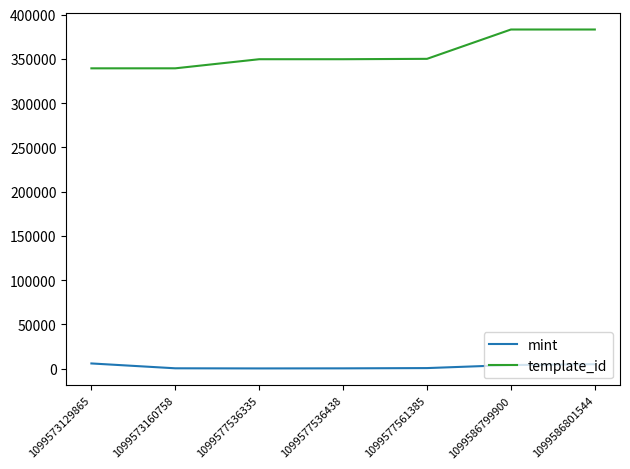

What are all the series names shown in the legend?

mint, template_id